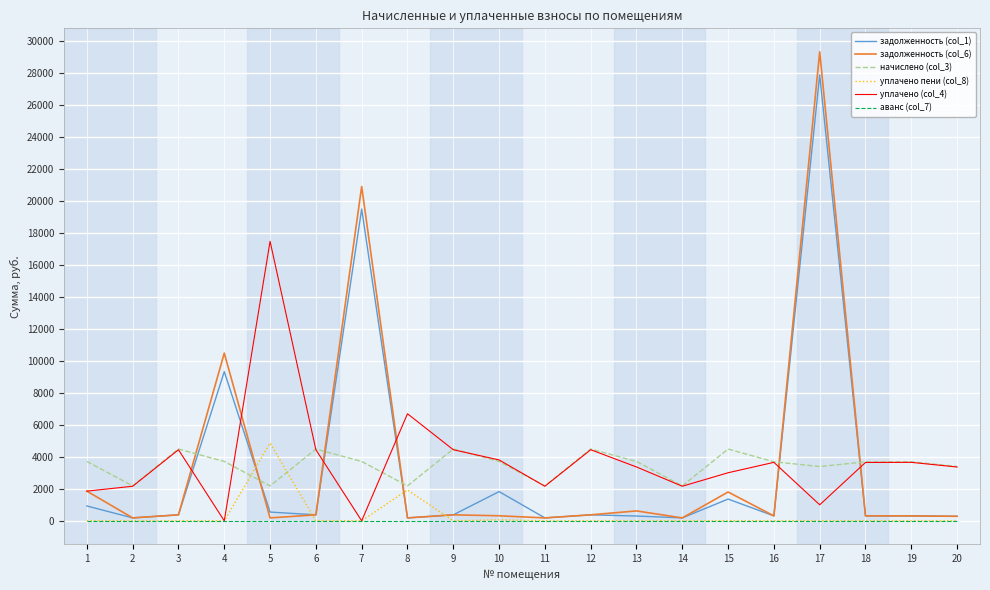

True or false: начислено (col_3) has a value of 3688.4 at 16.

True